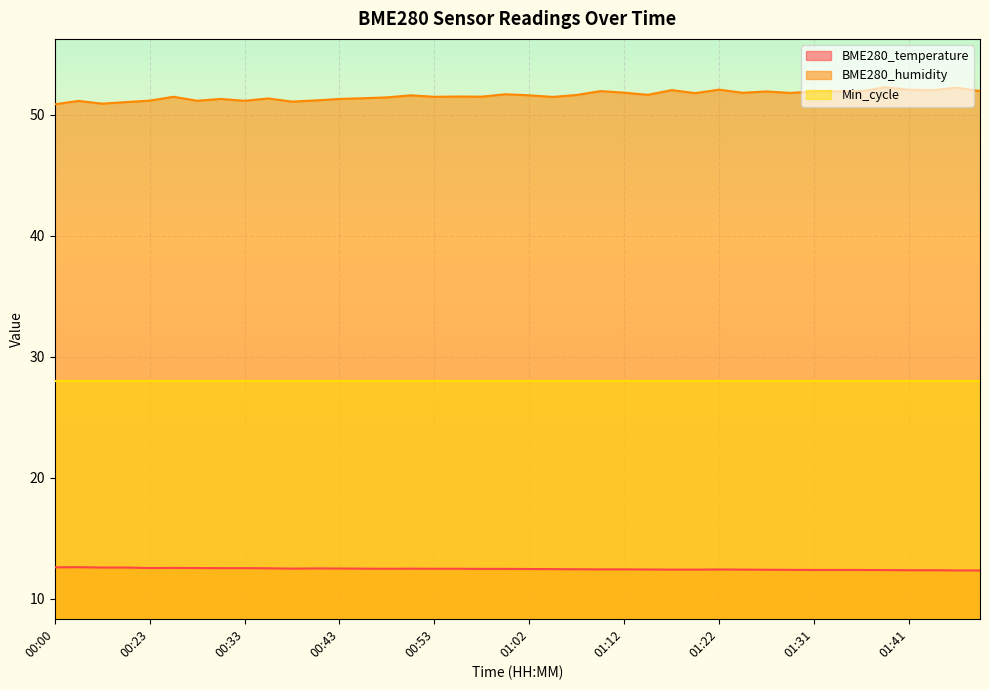

At how many categories does at least one series exceed 52?

6